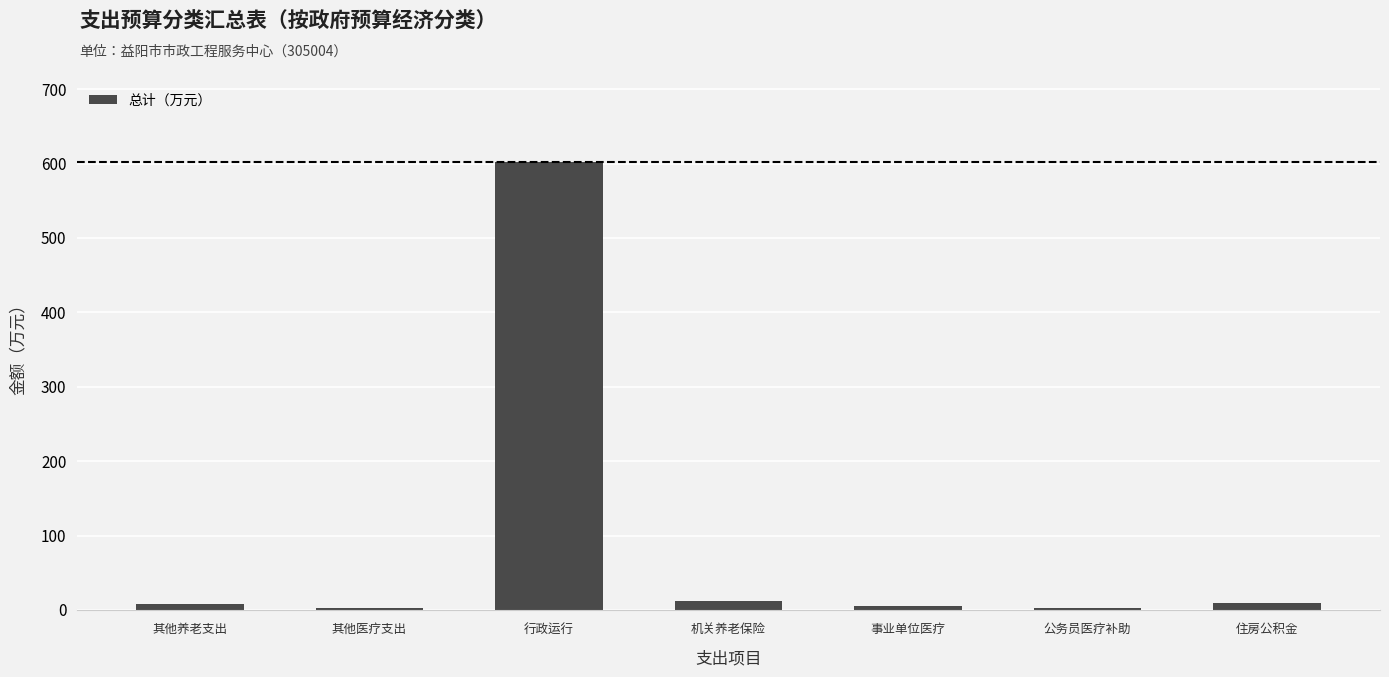

Is it true that the value at 行政运行 is 602.6?

True